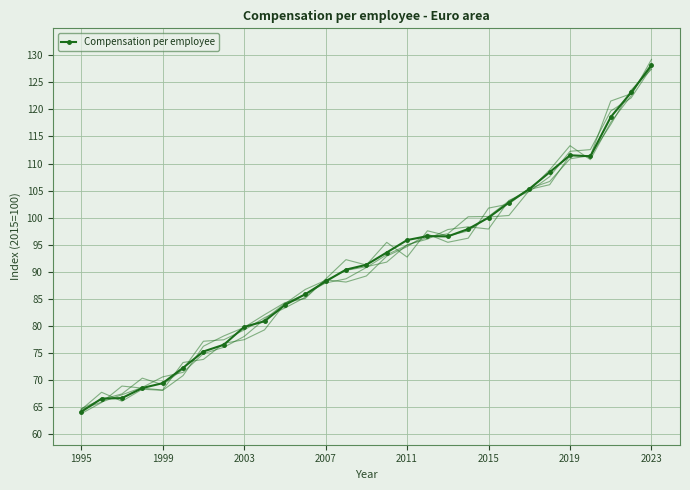

Which category has the highest value in the Compensation per employee series?

2023